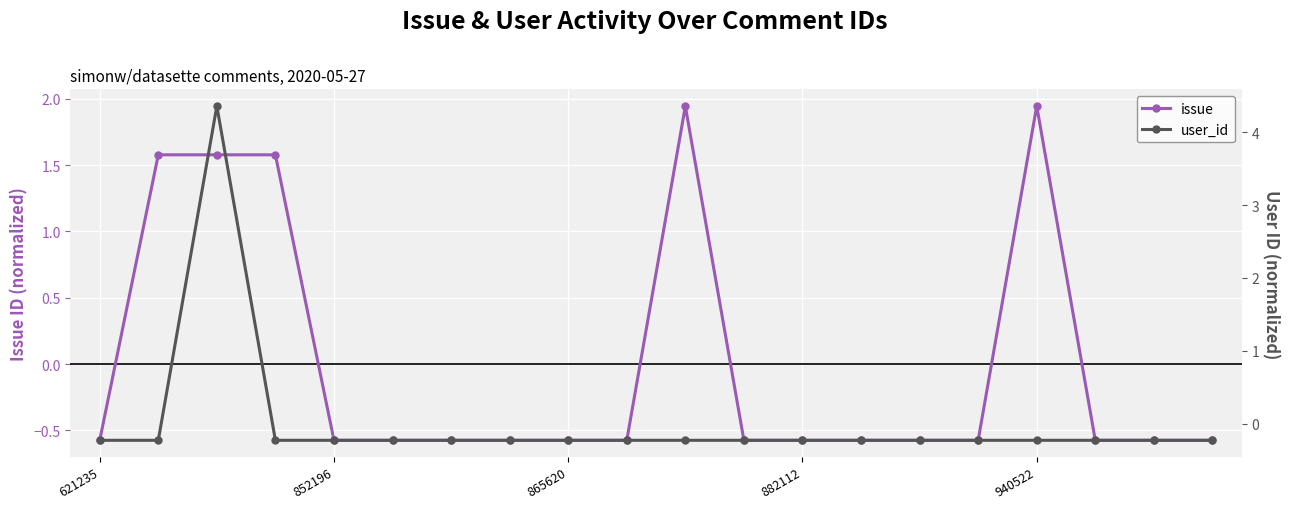

List the series in order of their overall mean, highest first.

issue, user_id